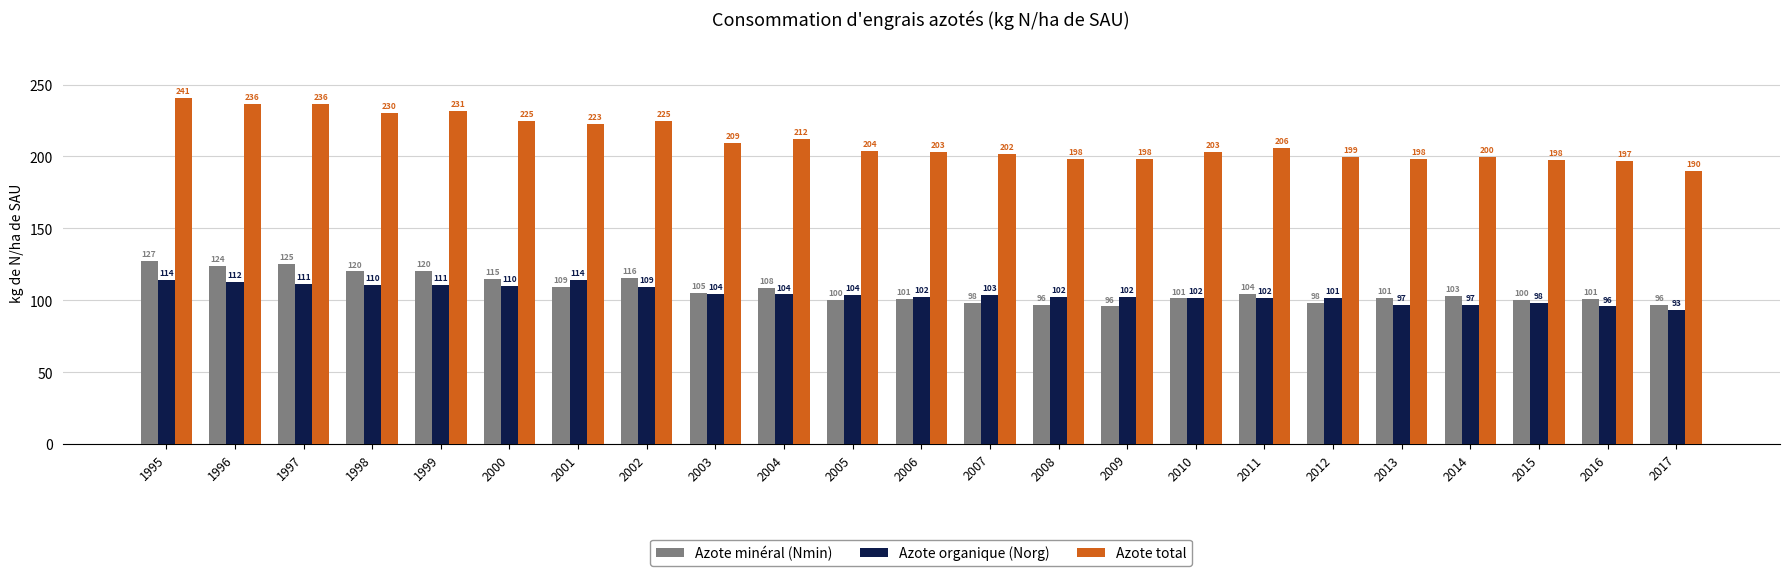

At which label does Azote total reach its peak?

1995